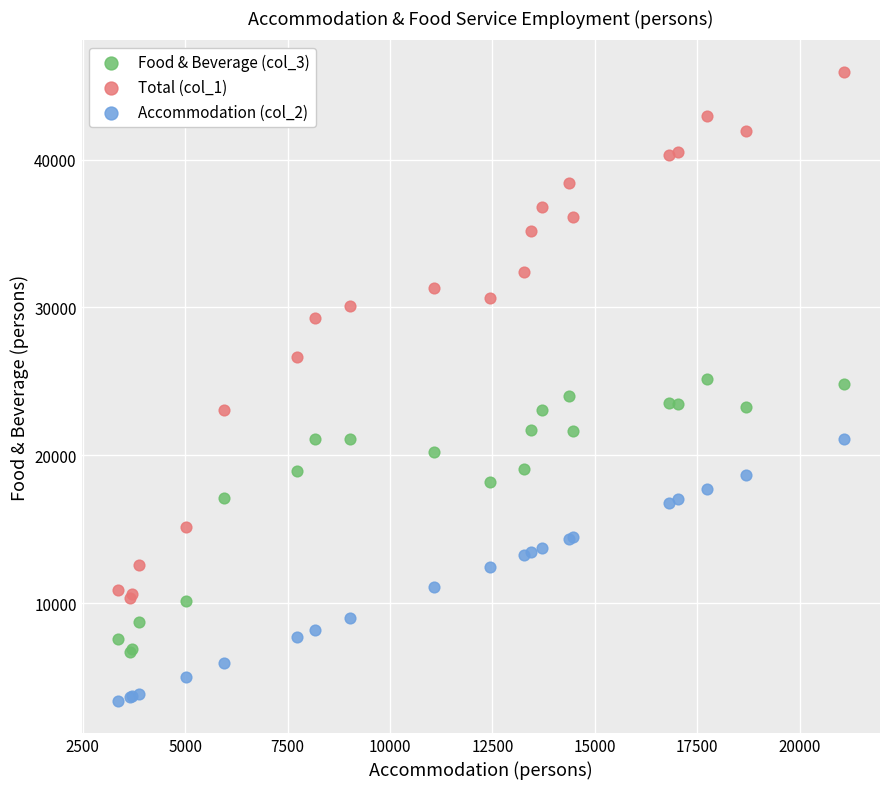

What is the X range (max minus min) for the scatter plot?

17719.0